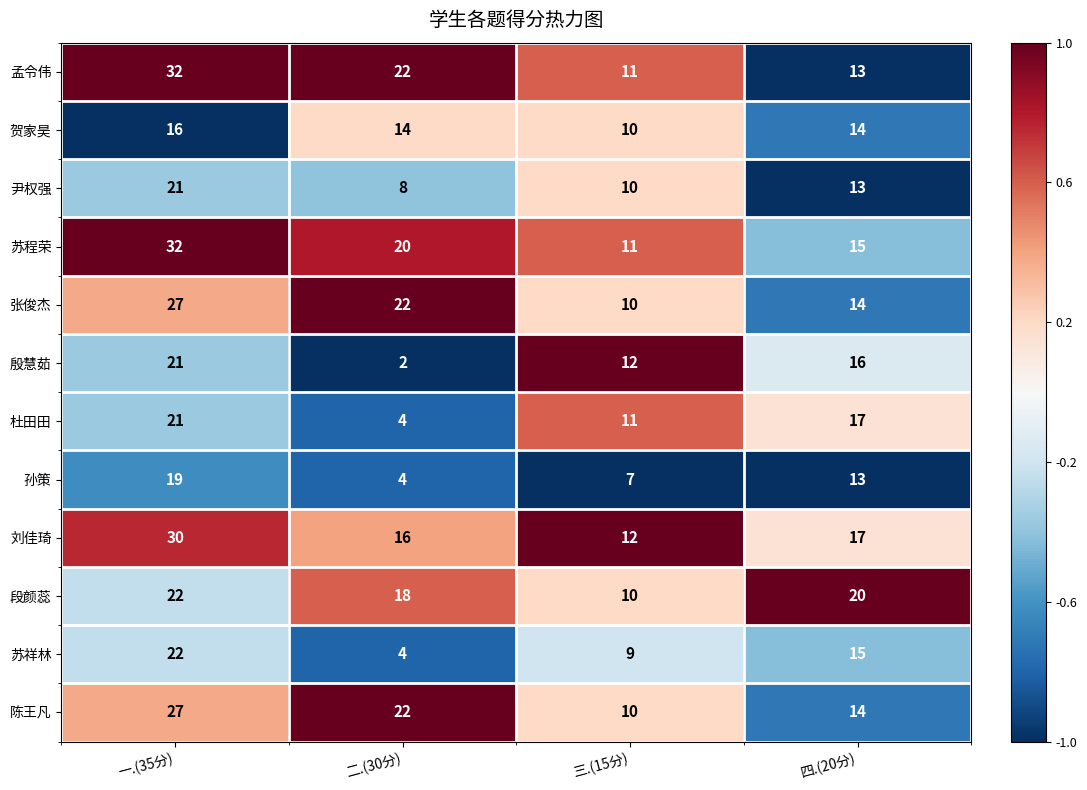

What is the spread (max minus min) of values at 三.(15分)?

5